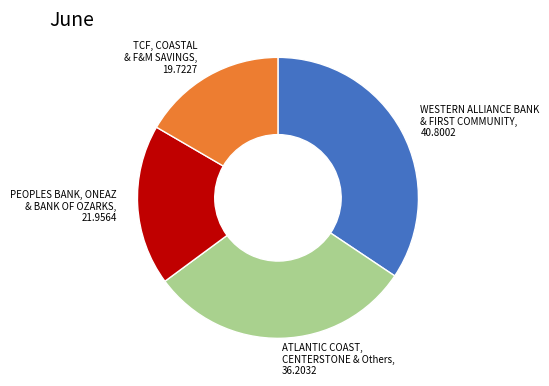

Does any single category account for the majority?

No